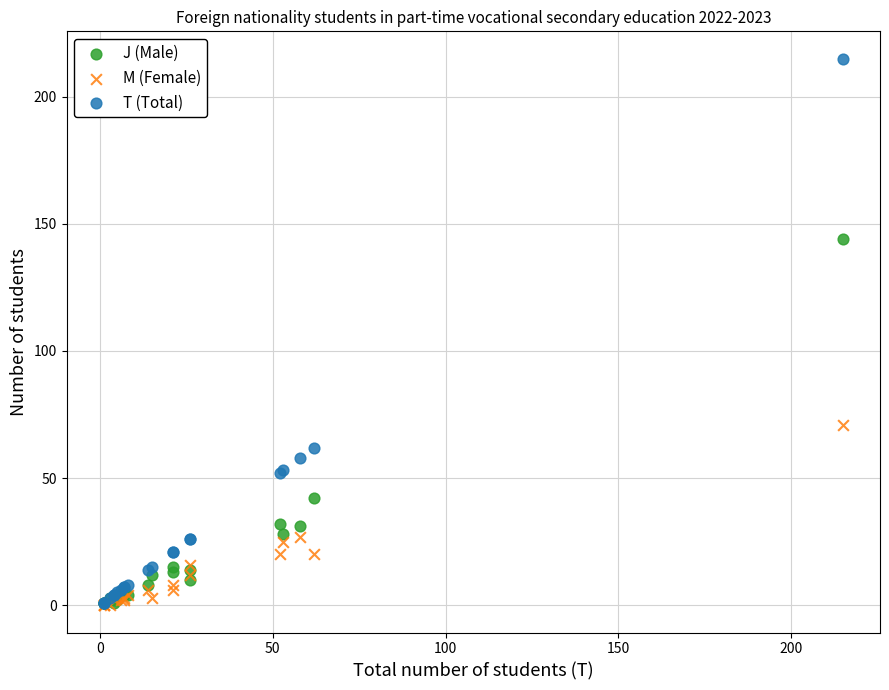

What are all the series names shown in the legend?

J (Male), M (Female), T (Total)